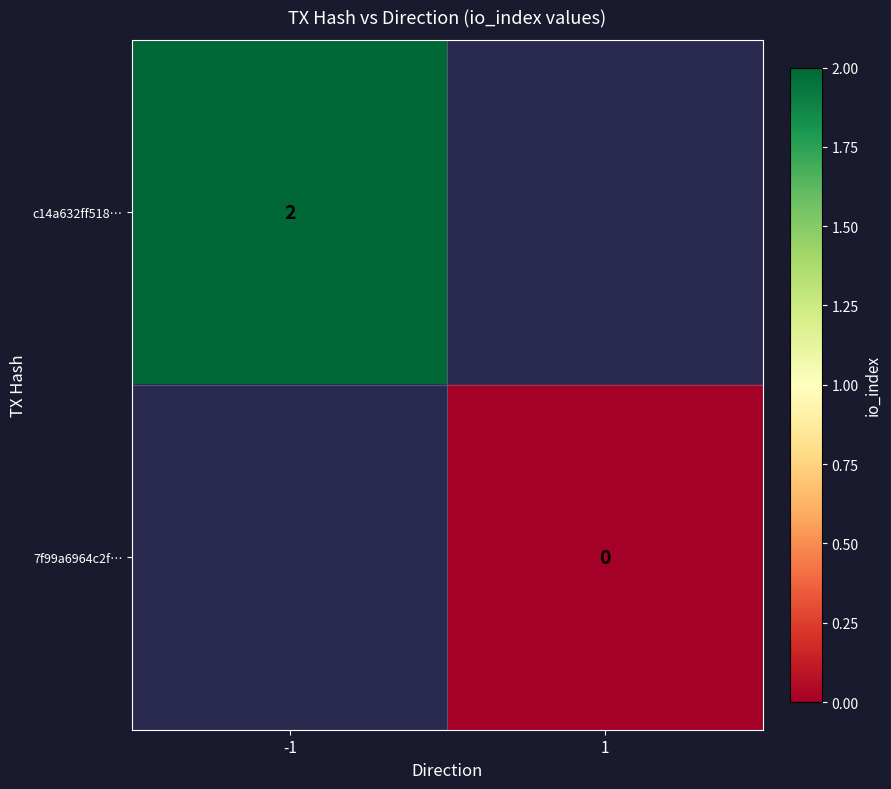

True or false: c14a632ff518… has a value of 3.5 at -1.

False